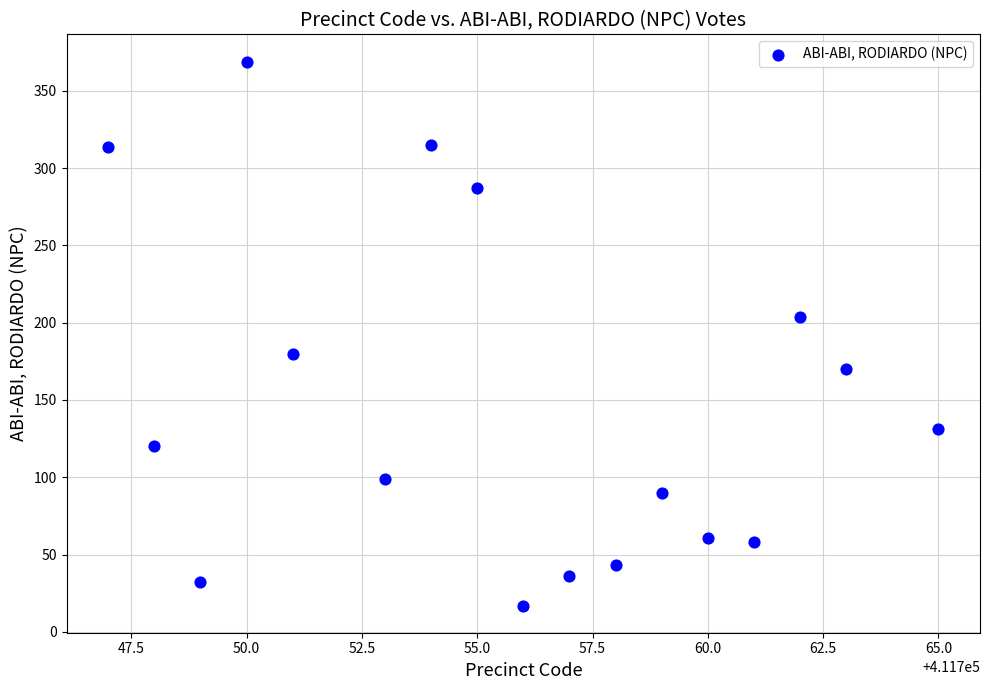

What is the range of Y values (max minus min)?

352